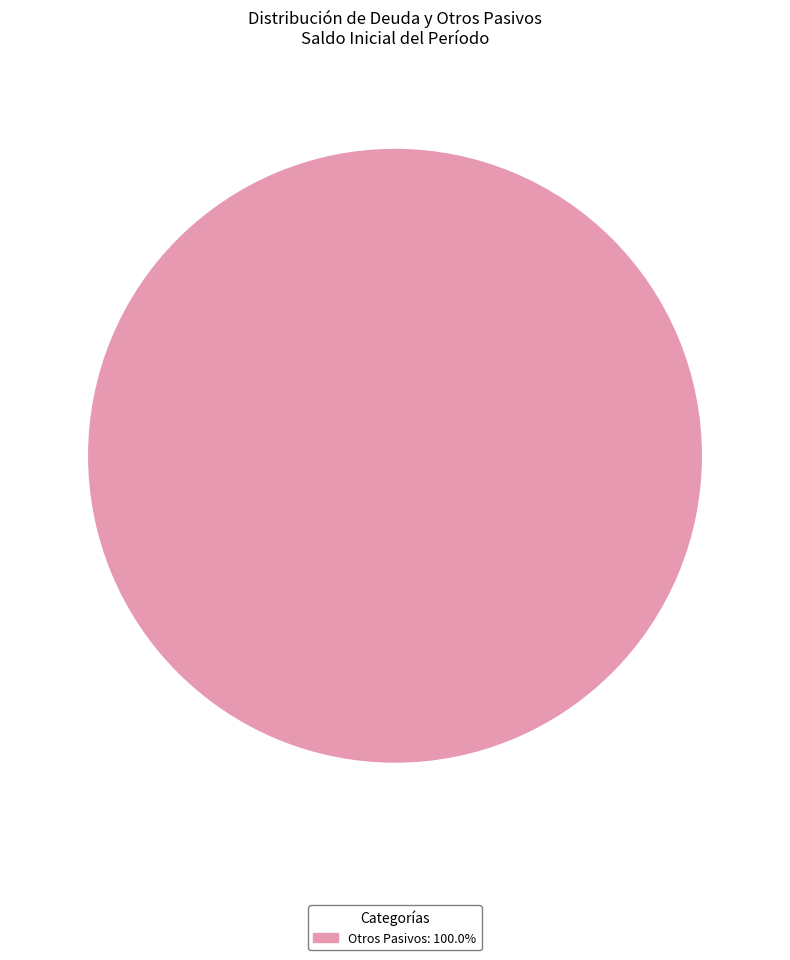

Is there any slice that represents more than half of the pie?

Yes